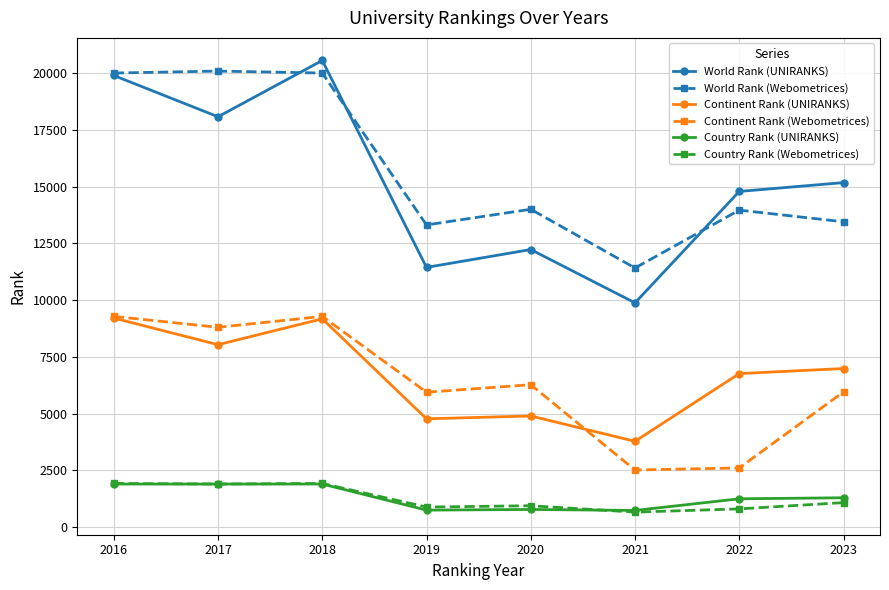

Which series has the largest range (max minus min)?

World Rank (UNIRANKS)